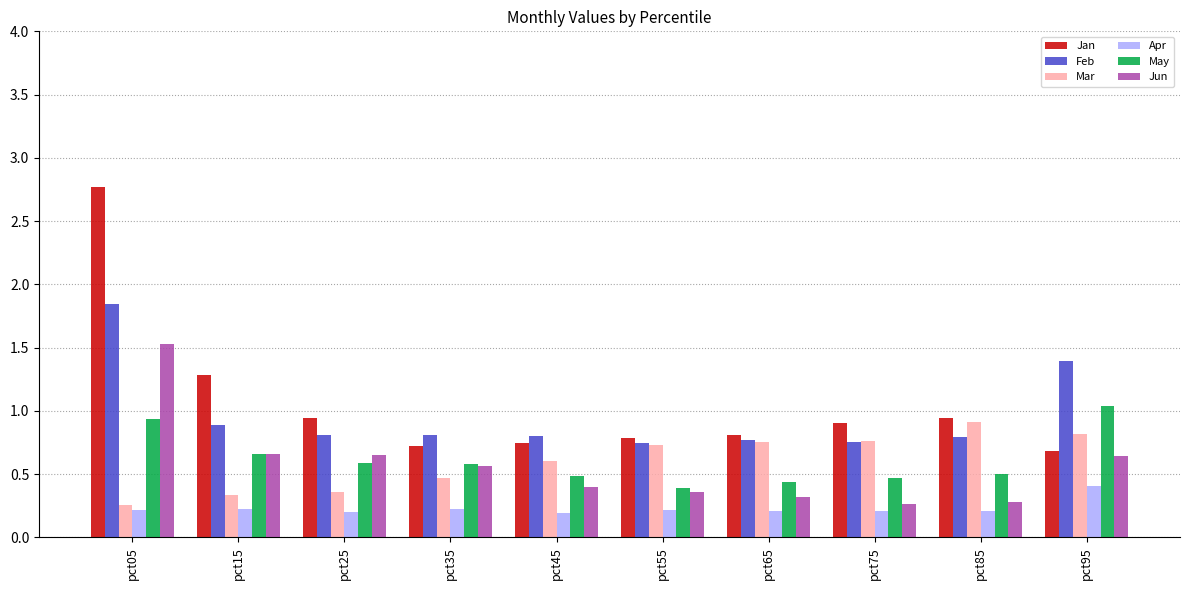

At which category is the sum across all series the highest?

pct05